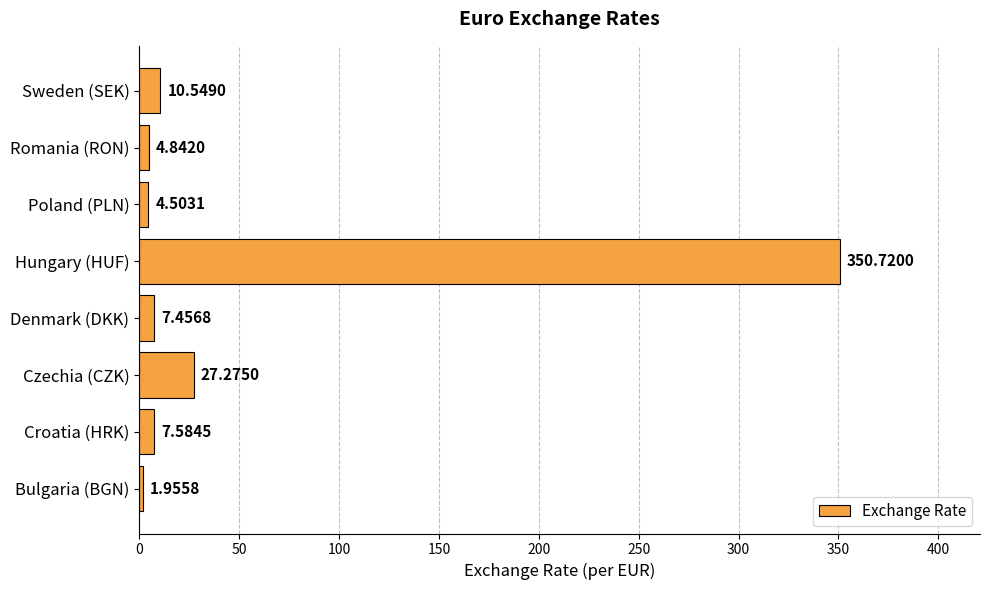

Does the chart contain any negative values?

No